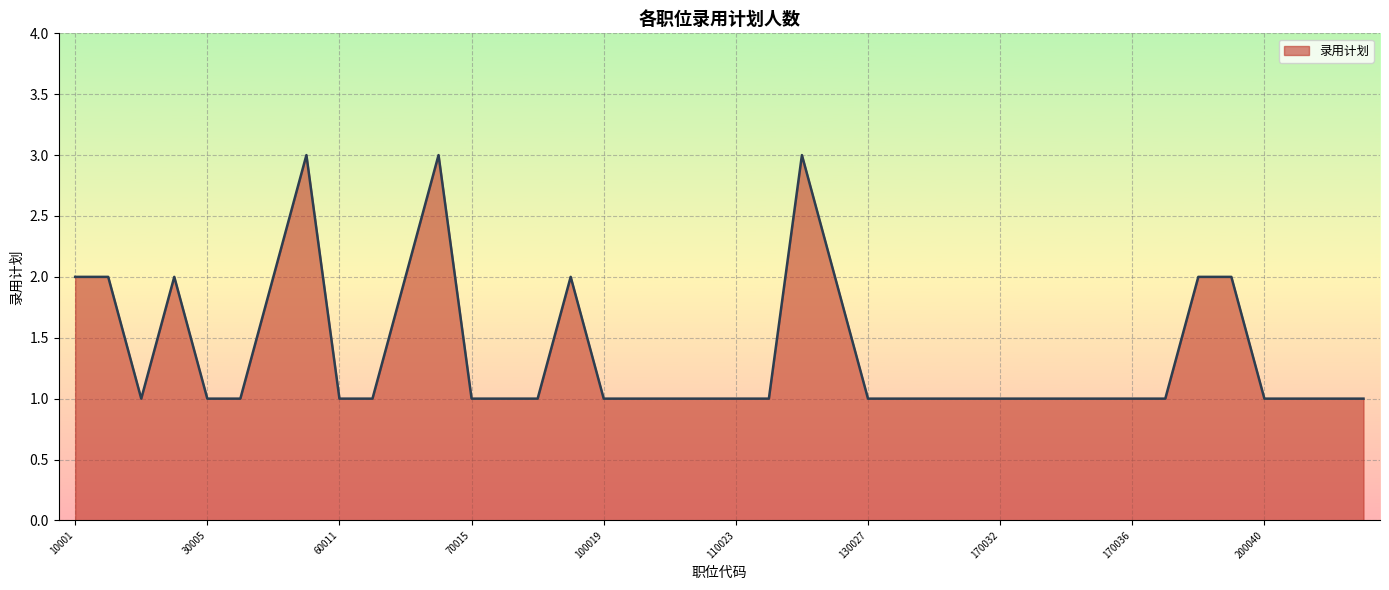

What is the greatest value displayed?

3